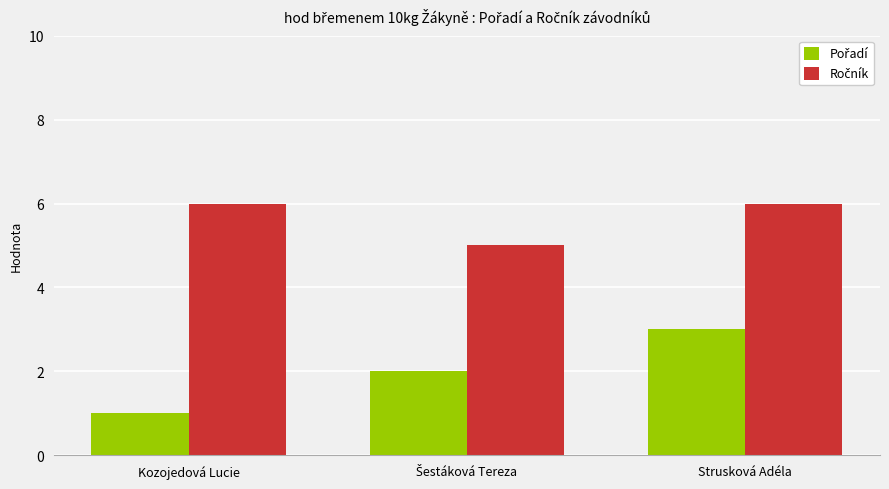

What is the spread (max minus min) of values at Strusková Adéla?

3